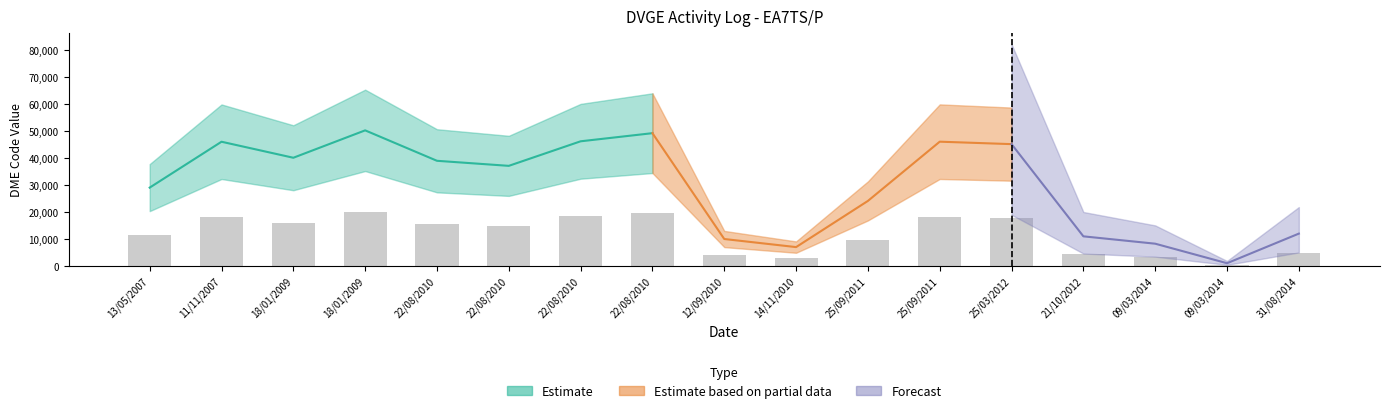

Which has a higher value, 8 or 13?

13